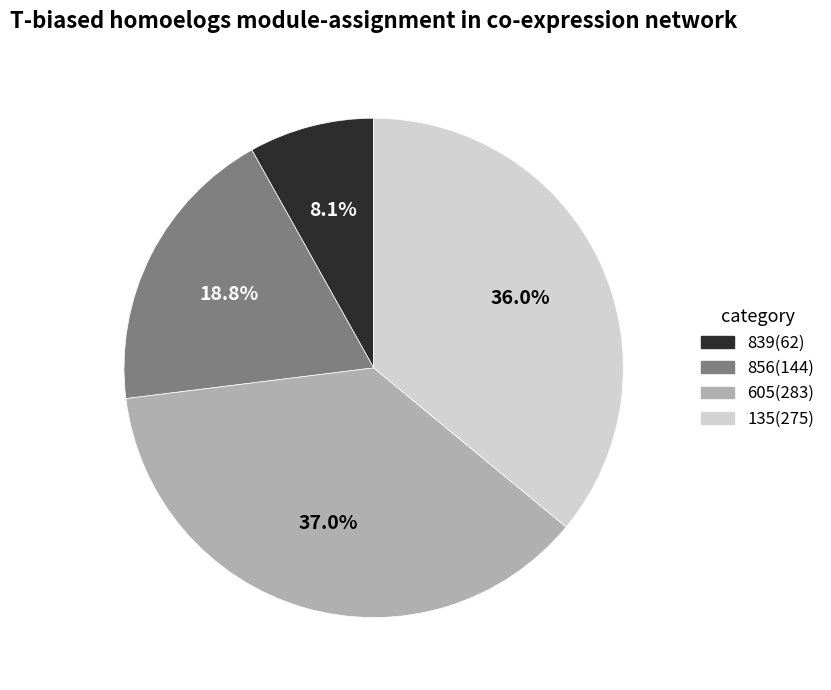

What is the smallest slice in the pie chart?

839